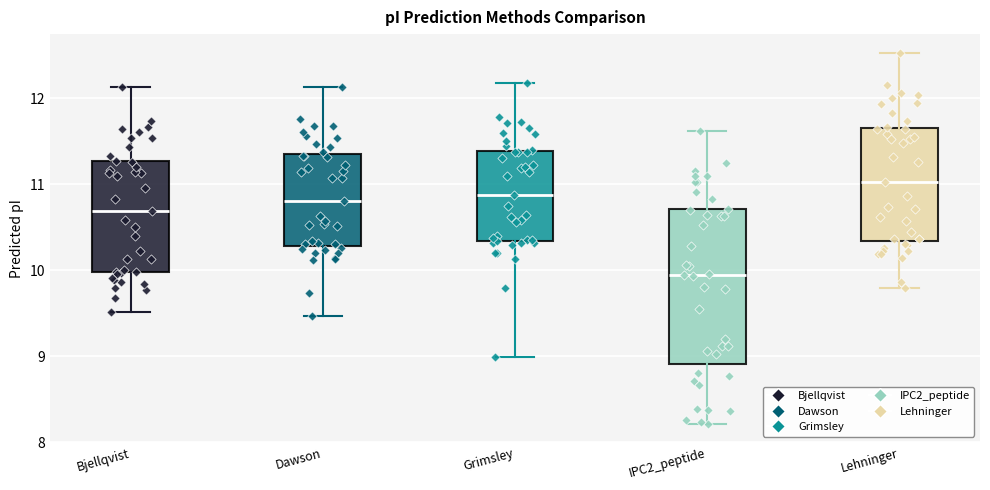

Where does the median line of the box for Lehninger sit on the y-axis? The values are not printed on the chart, so give them approximately, as read against the axis.

11.0